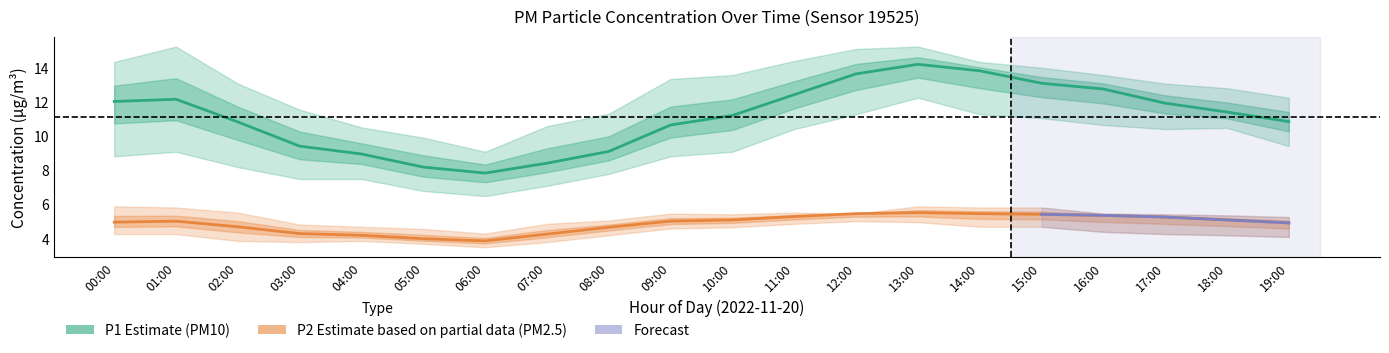

At which category is the sum across all series the highest?

13:00